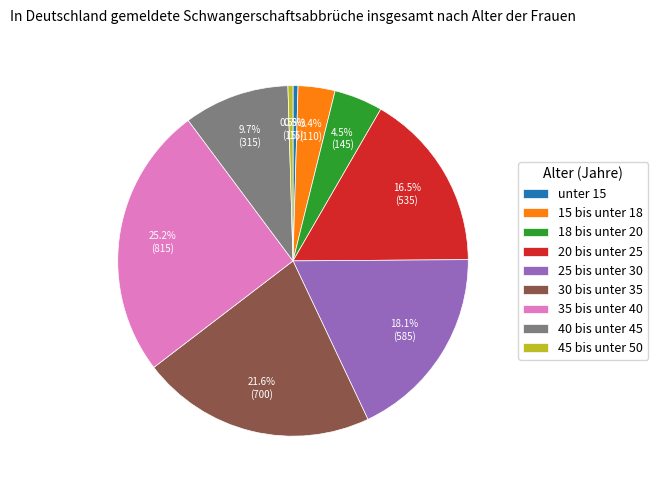

Which slice is the largest?

35 bis unter 40